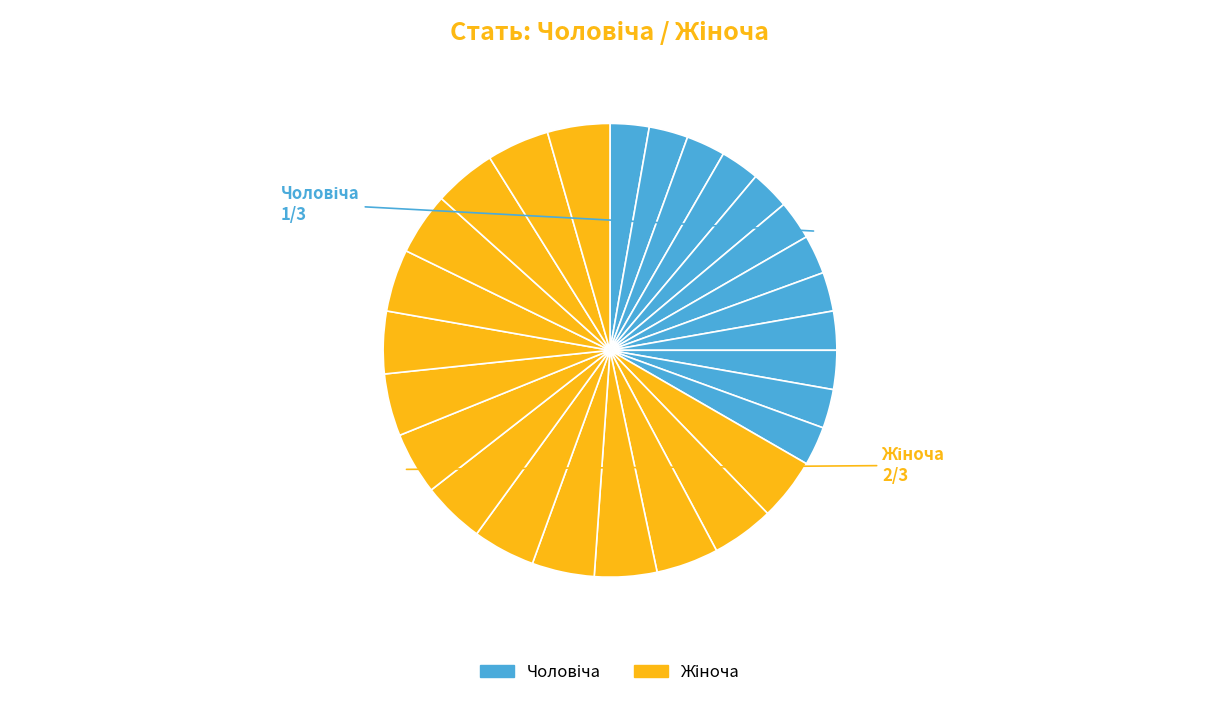

Count the number of slices in the pie.

27